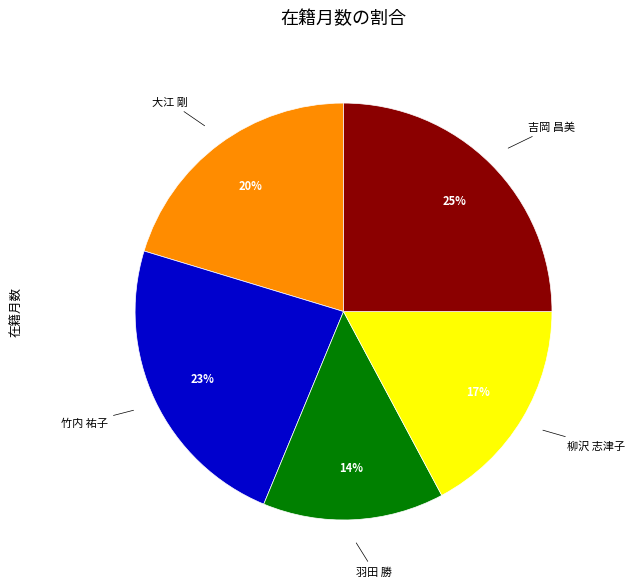

To the nearest percent, what is the average slice percentage?

20%